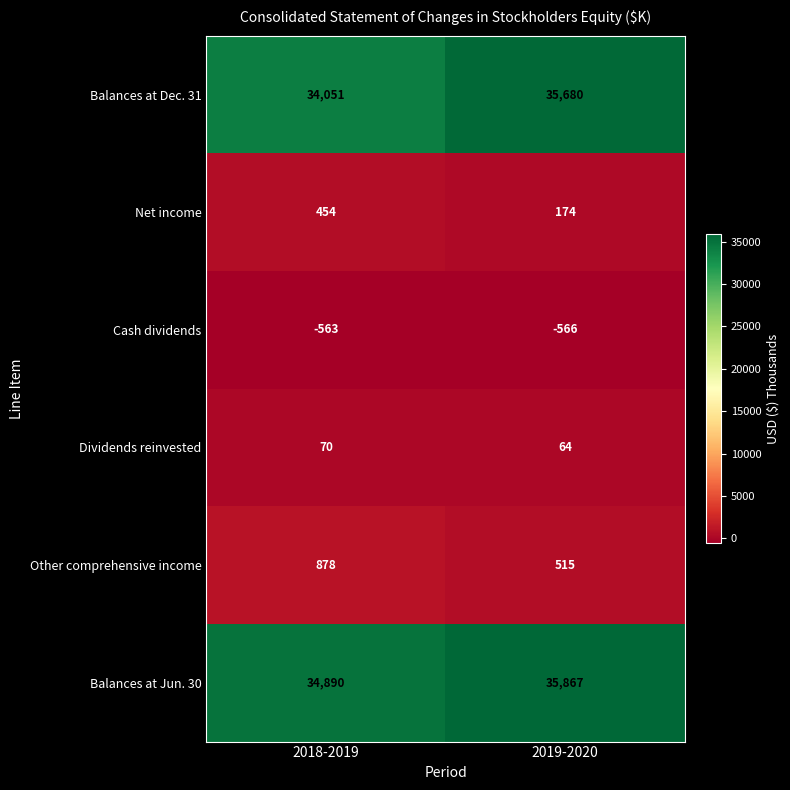

How many data points does each series have?

2